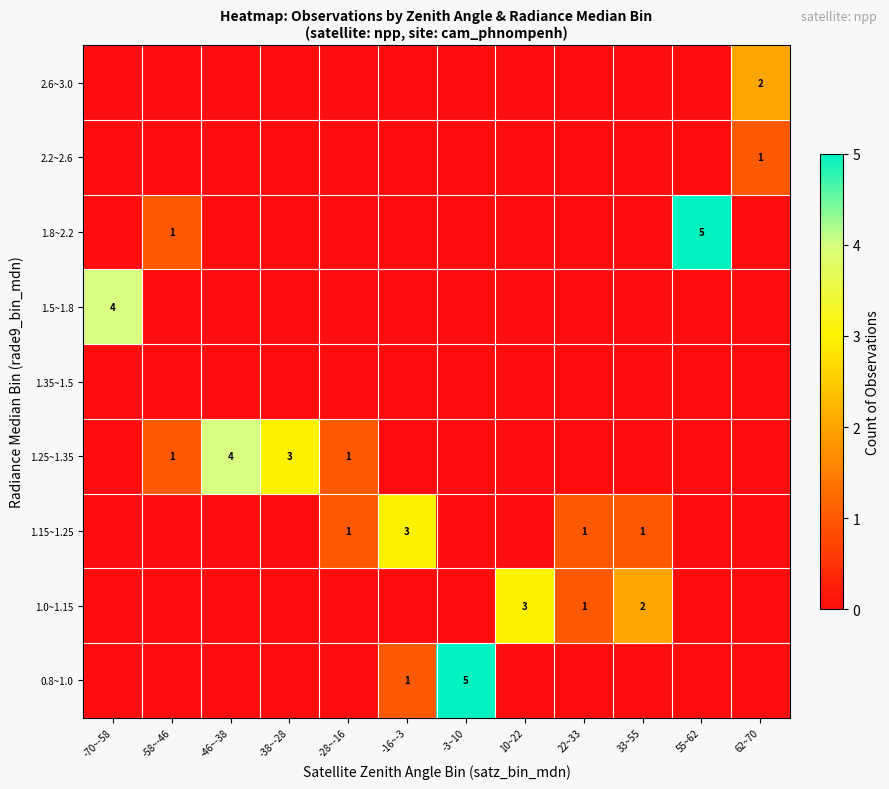

True or false: 1.25~1.35 has a value of 1 at -46~-38.

False